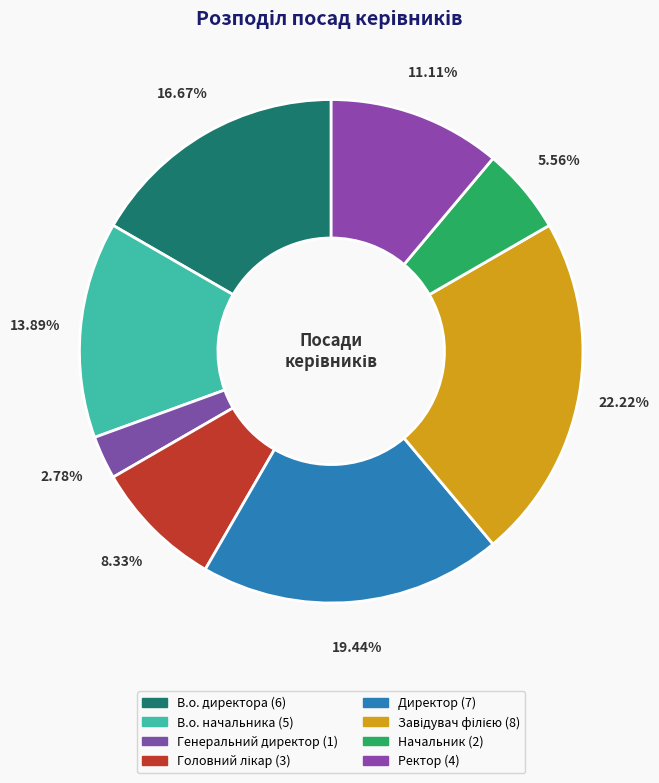

Is Директор the majority of the pie?

No